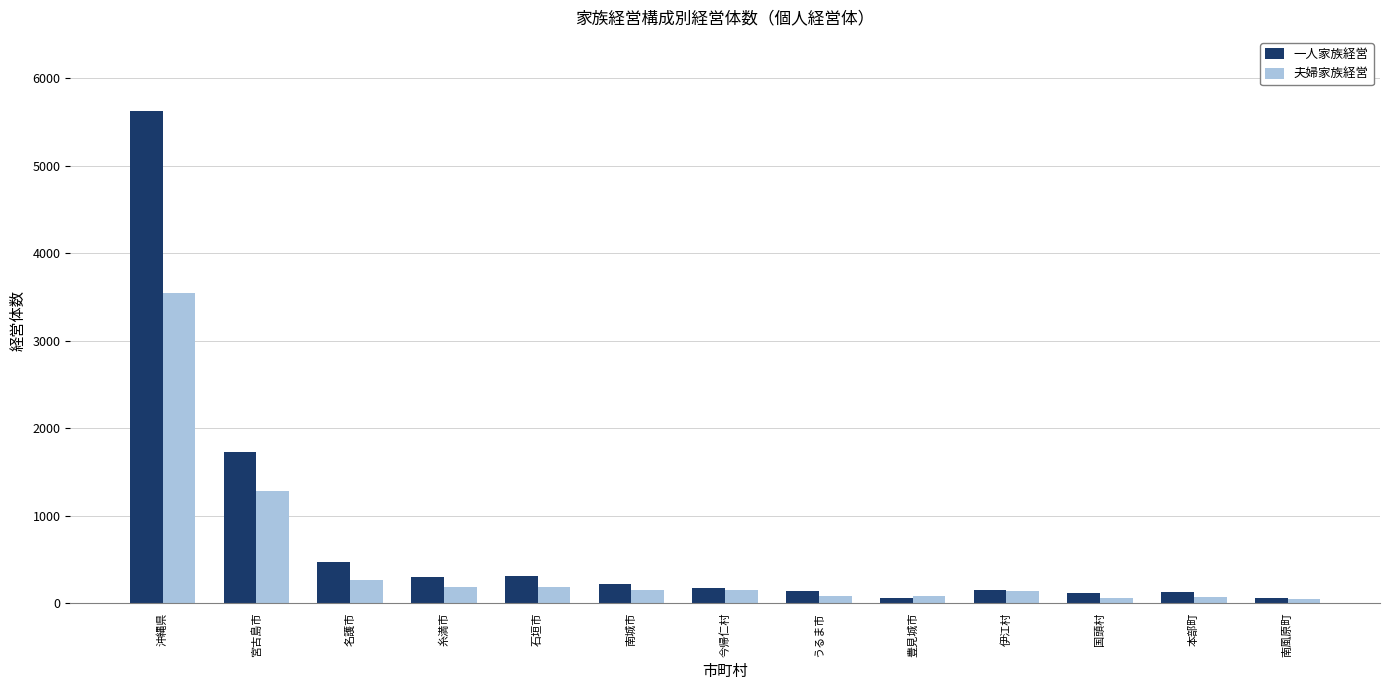

Is it true that 夫婦家族経営 equals 262 at 名護市?

True